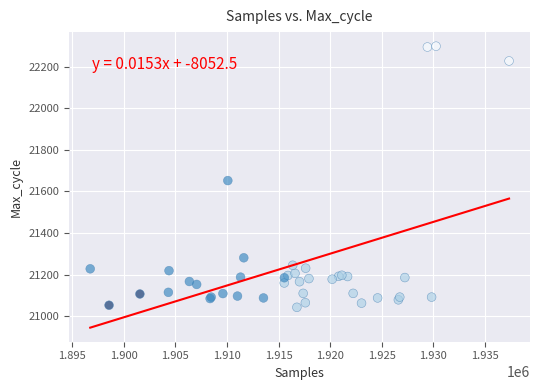

What Y value in the scatter plot is closest to 21670?

21652